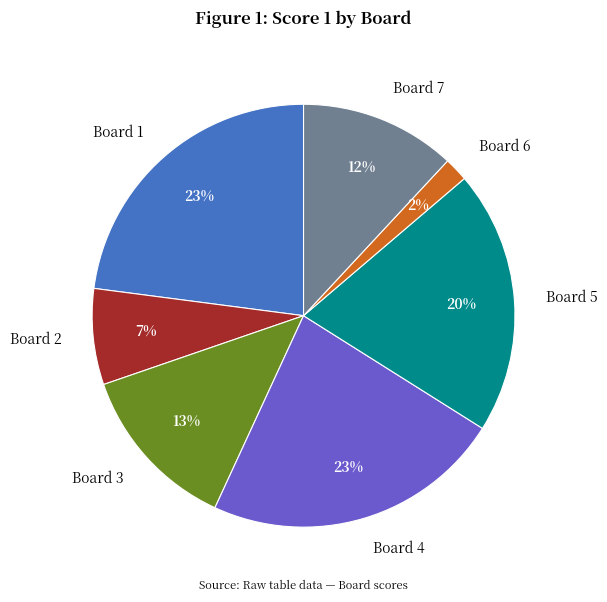

Is the sum of Board 6 and Board 2 greater than half?

No